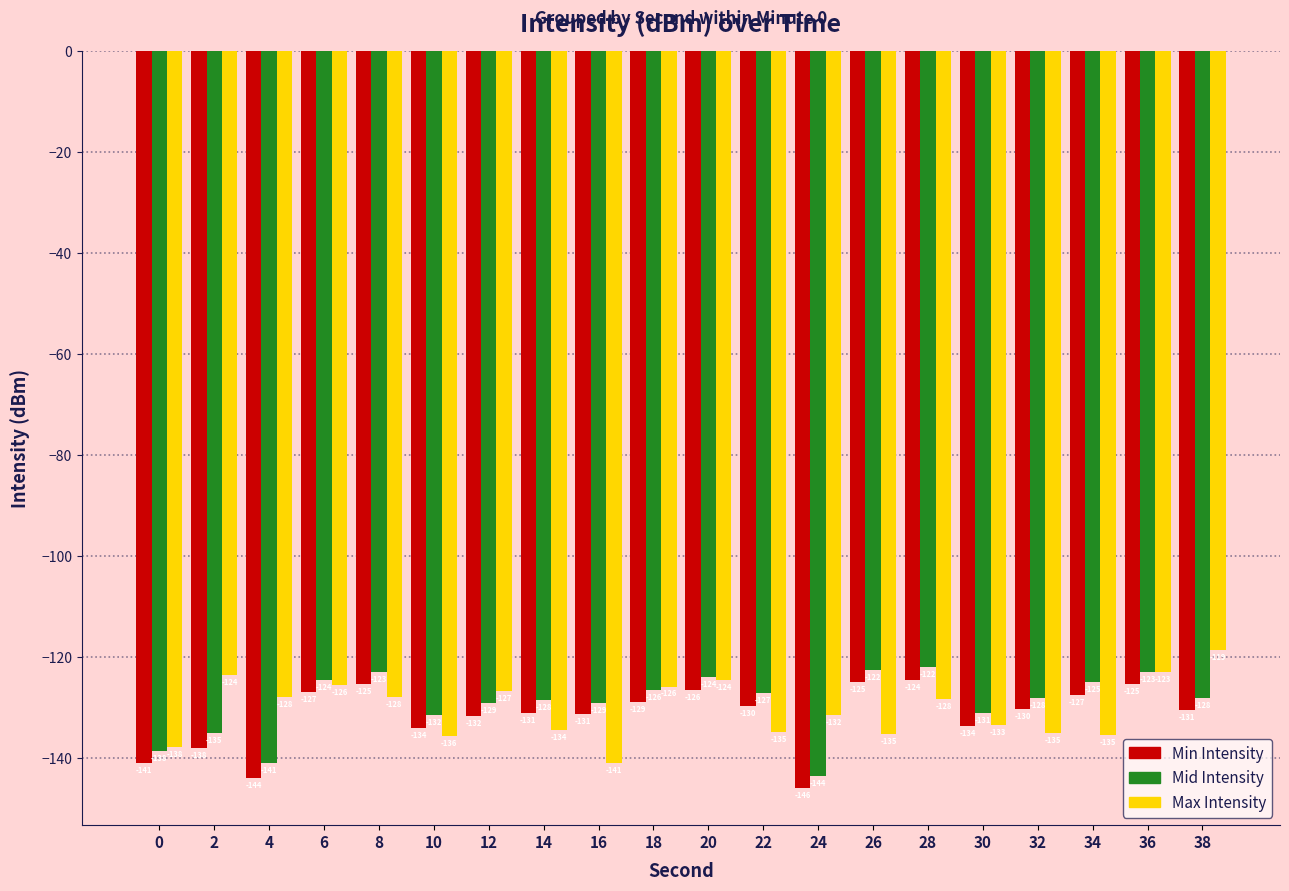

Is it true that Mid Intensity equals -131.5 at 10?

True